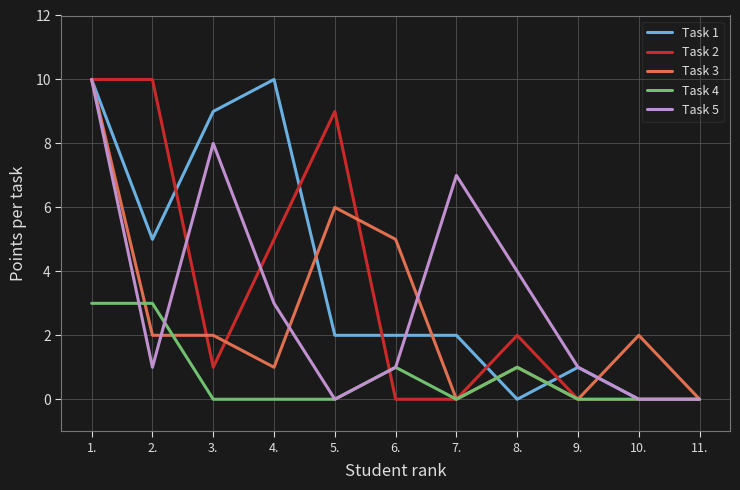

Rank the series at 4. from lowest to highest value.

Task 4, Task 3, Task 5, Task 2, Task 1